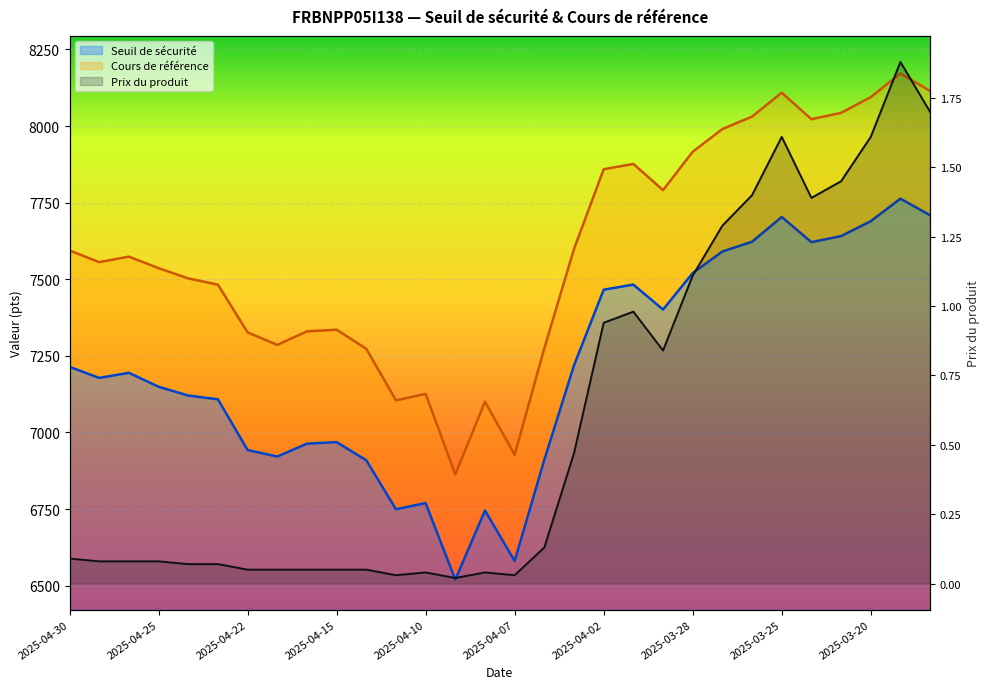

Is it true that Seuil de sécurité equals 7108.2 at 2025-04-23?

True